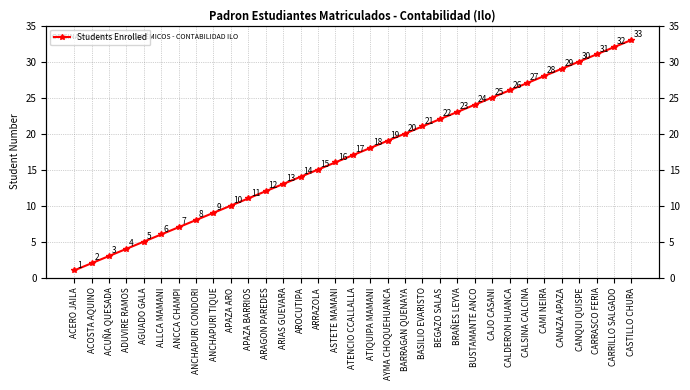

Read the value at ARRAZOLA, to the nearest 10.

20